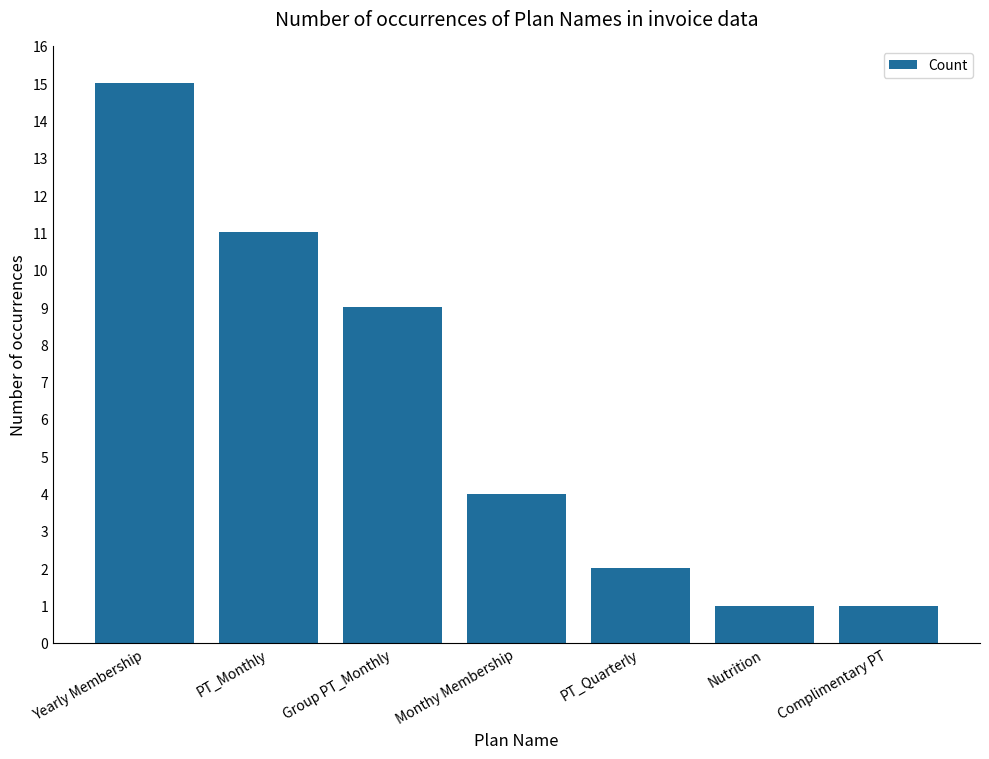

What is the minimum value shown in the chart?

1